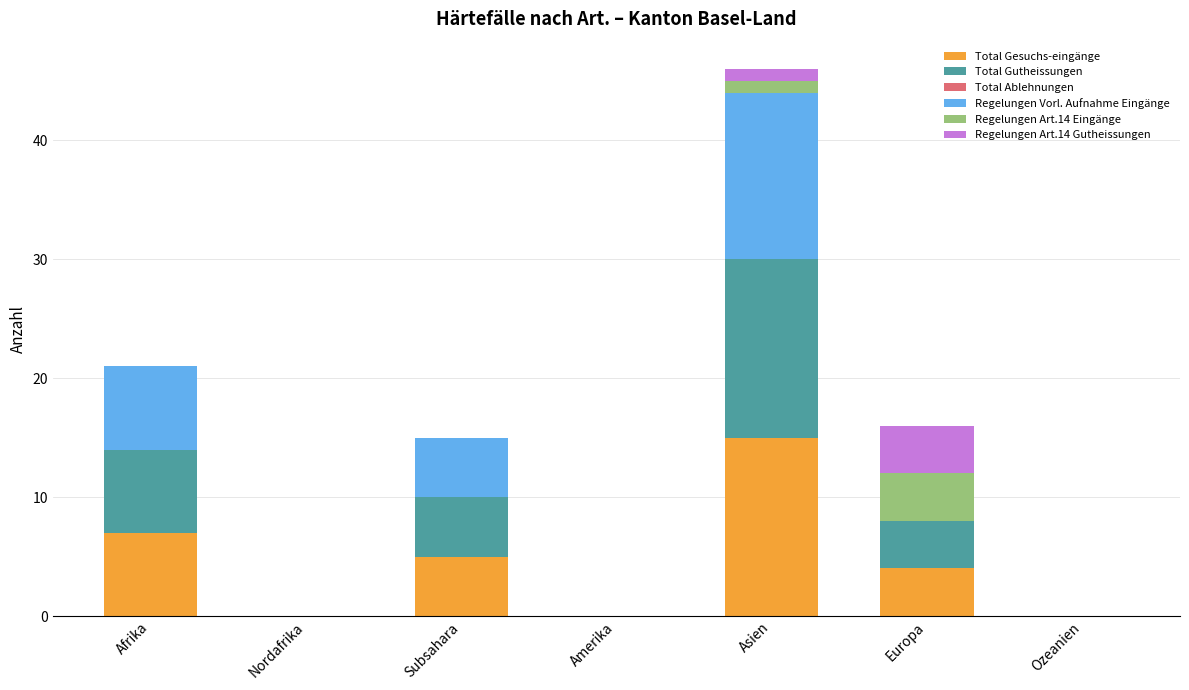

How many series are shown in this chart?

5